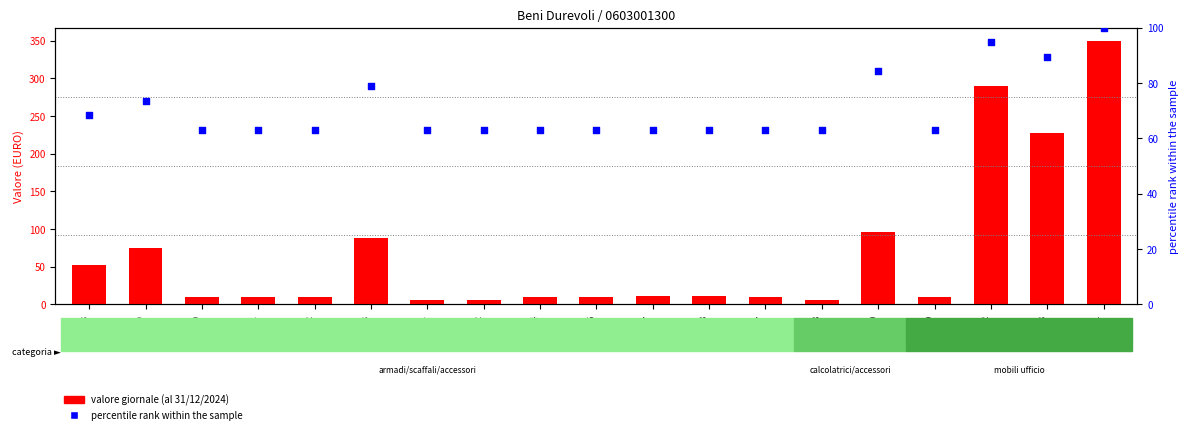

Is the value of valore giornale (al 31/12/2024) at 86983 greater than the value of percentile rank within the sample at 86991?

No